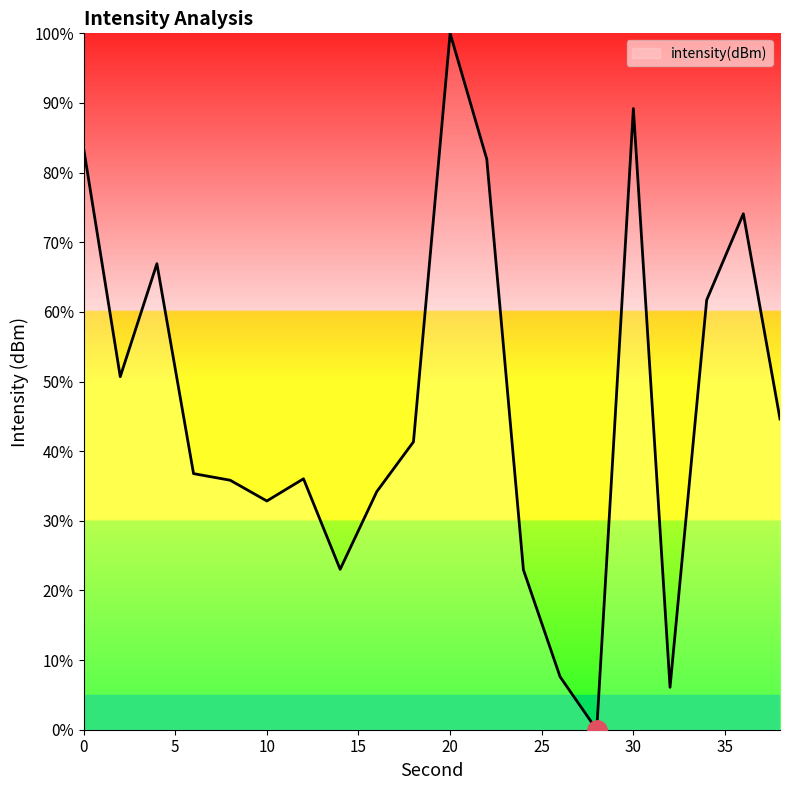

Is this an area chart (filled region under the line)?

No